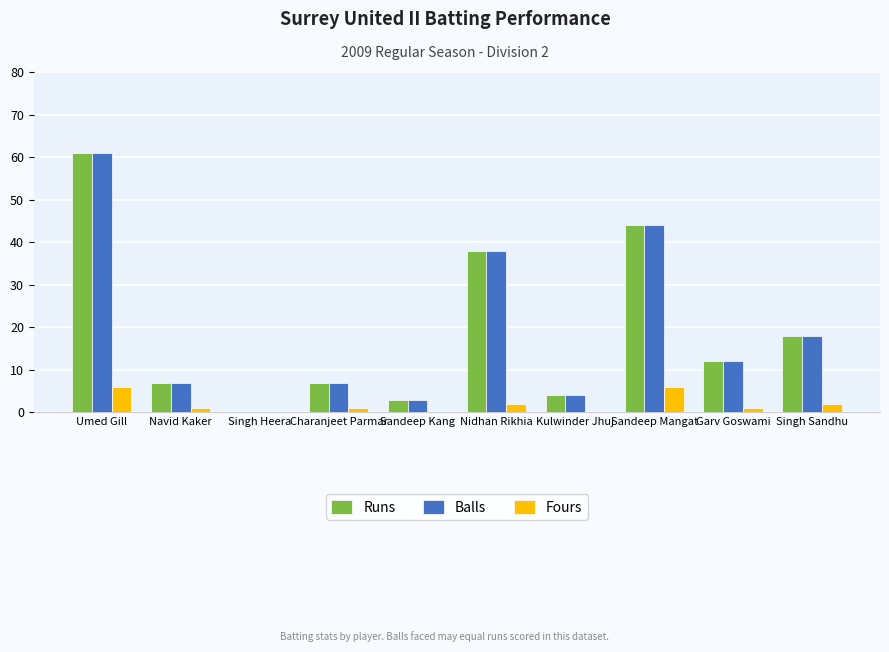

At which category is the sum across all series the highest?

Umed Gill